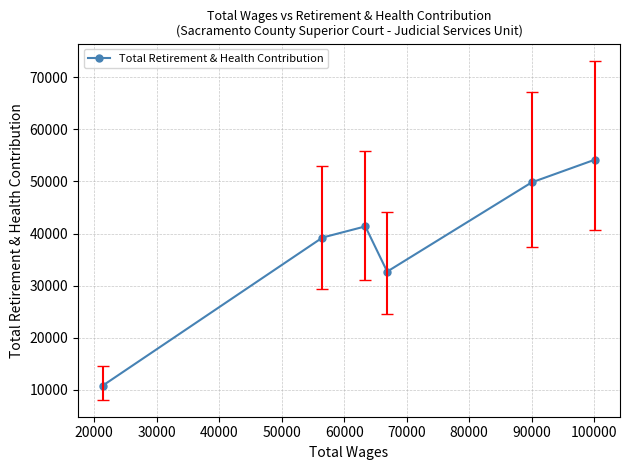

How many distinct data groups are displayed?

1